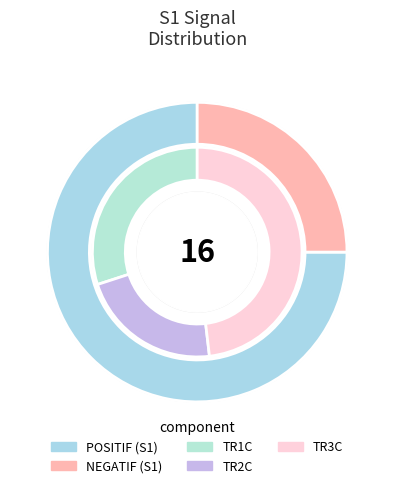

What percentage is NOT represented by NEGATIF?

75.0%